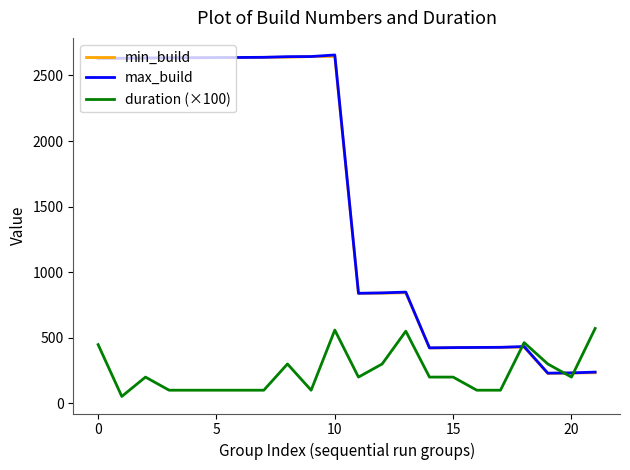

What is the maximum value for min_build?

2645.0